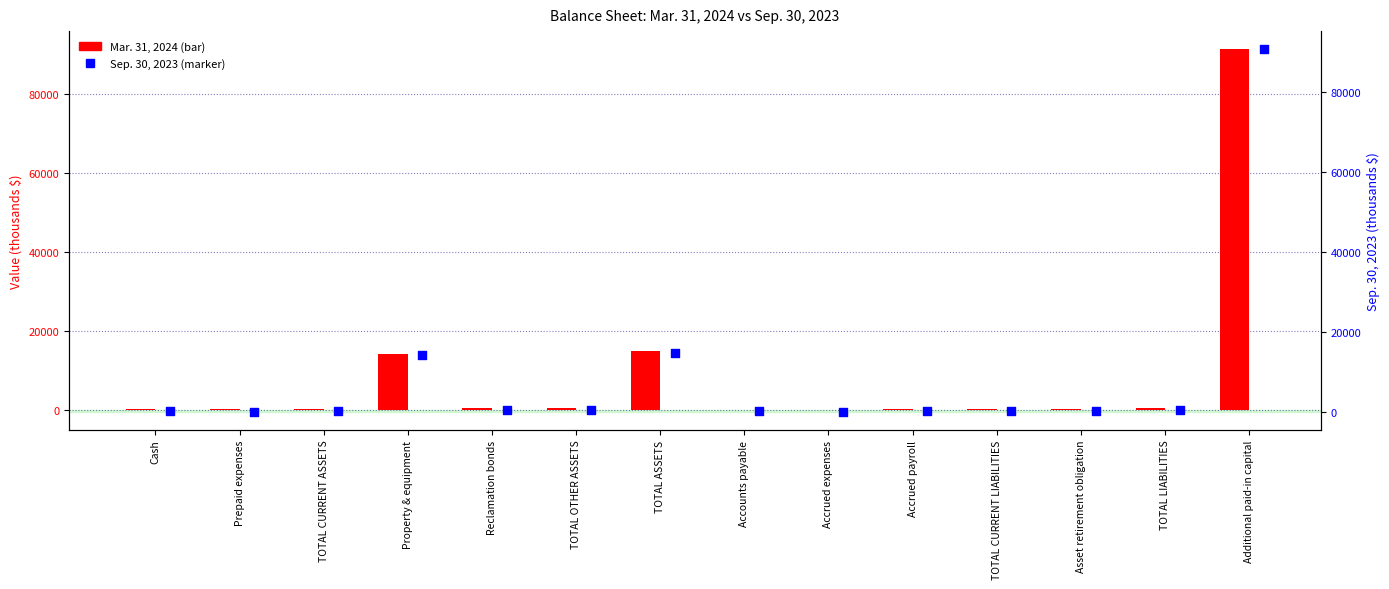

Which series has the largest Y range (max minus min)?

Mar. 31, 2024